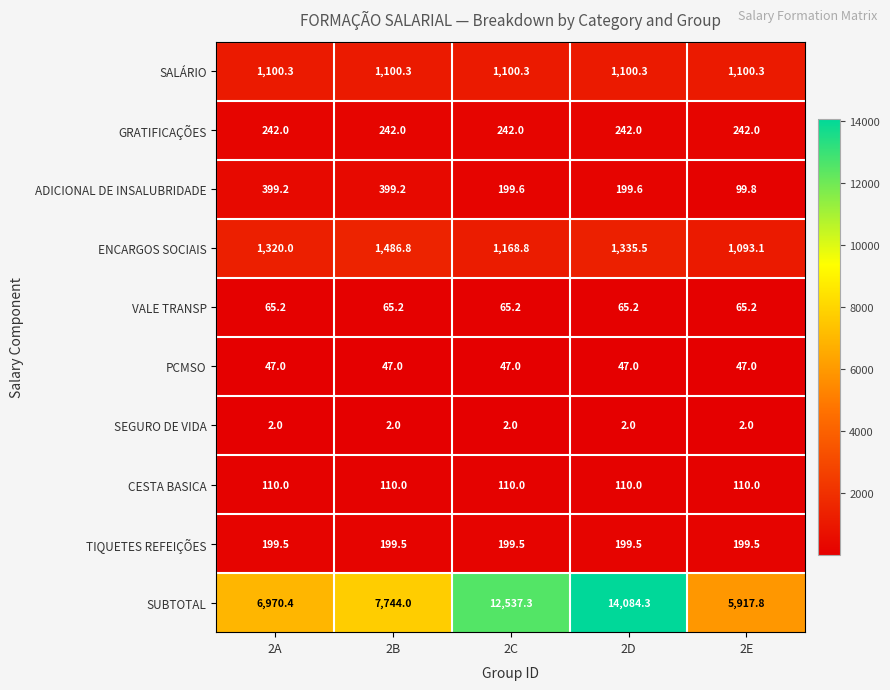

Is it true that CESTA BASICA equals 110.0 at 2D?

True